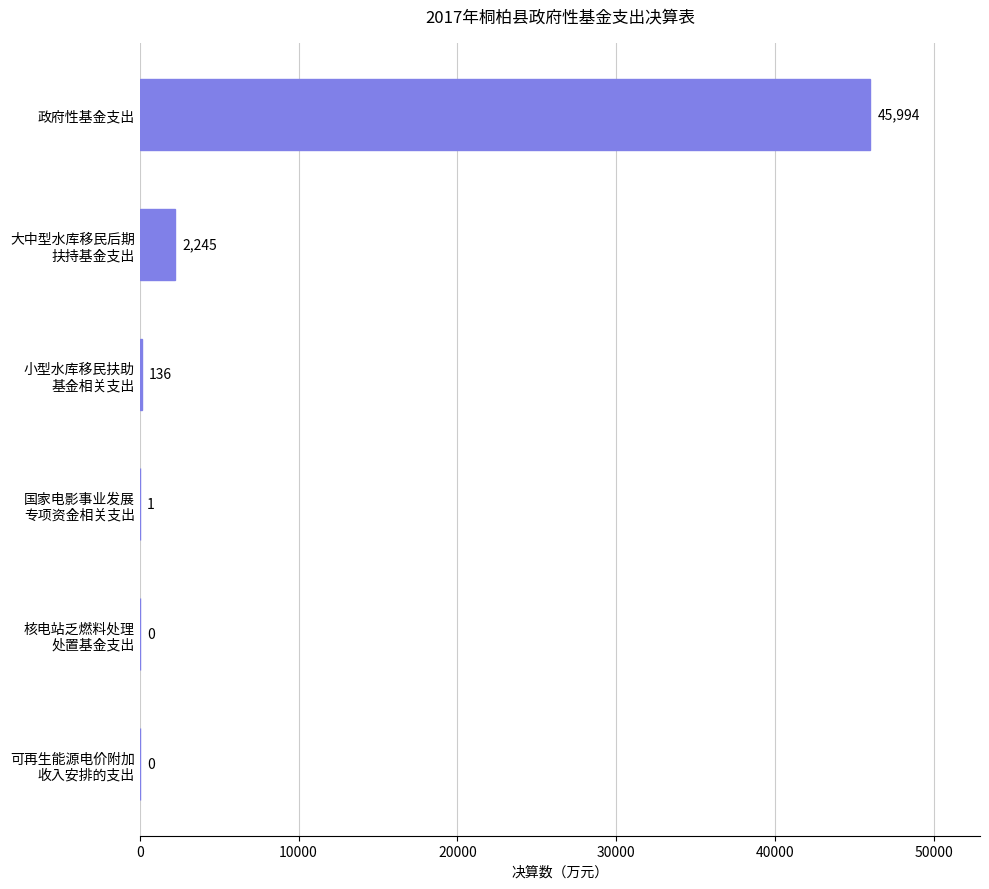

Are the bars grouped side by side (vs. stacked)?

No